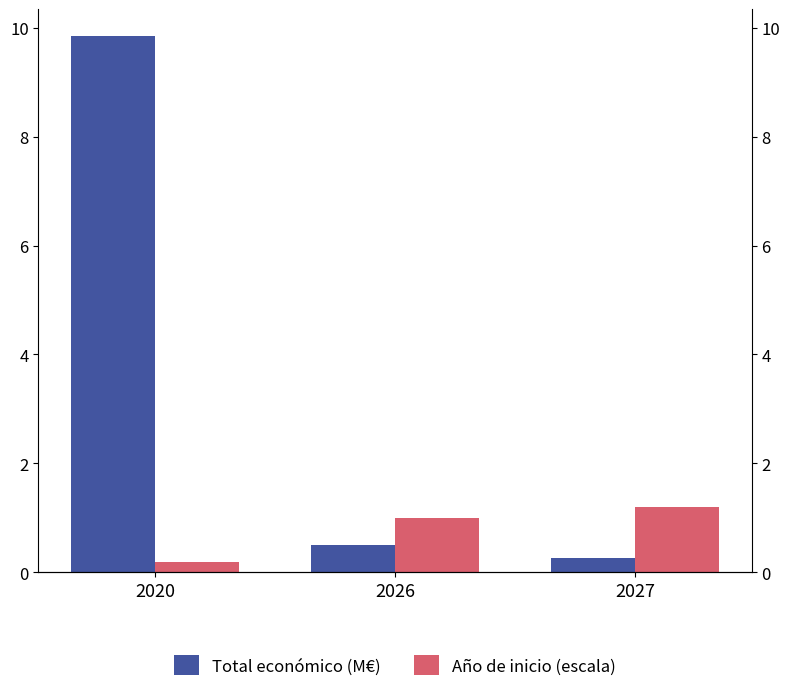

Count the number of categories in the chart.

3